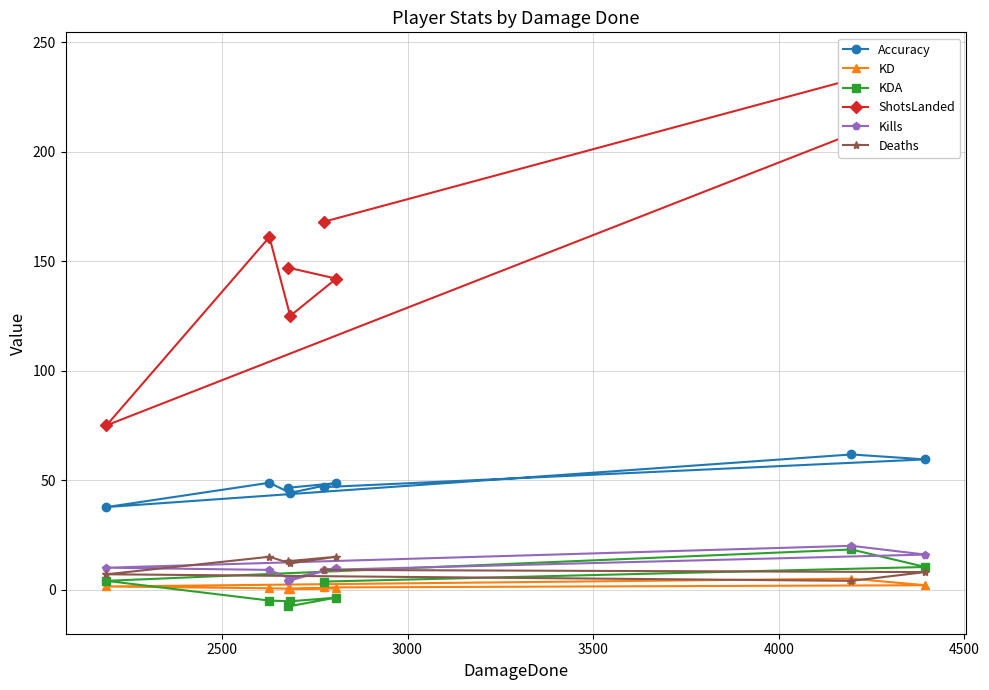

What is the value of the Accuracy point at the 3rd from the left?

46.5